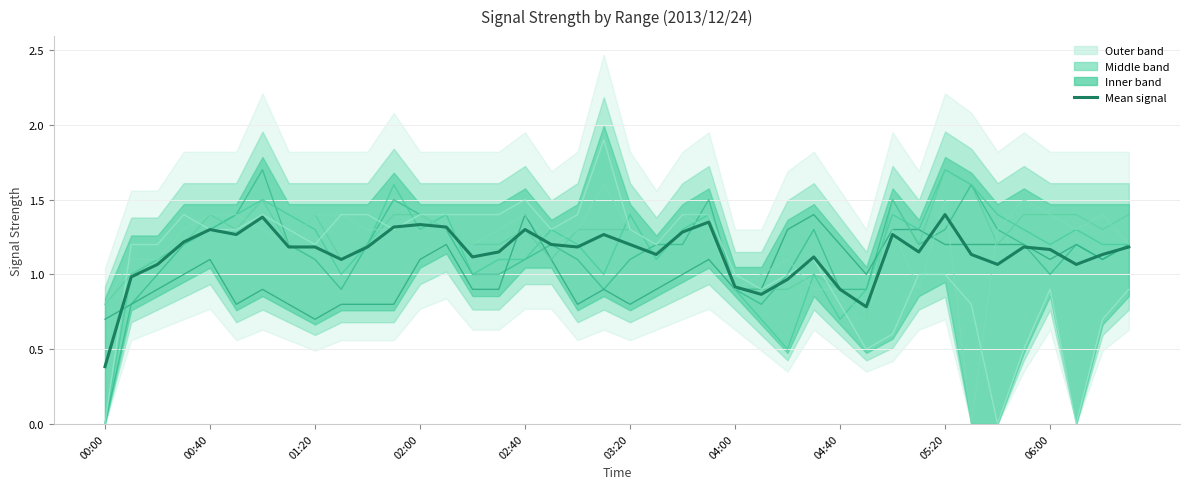

What is the label of the 37th point from the right?

00:30